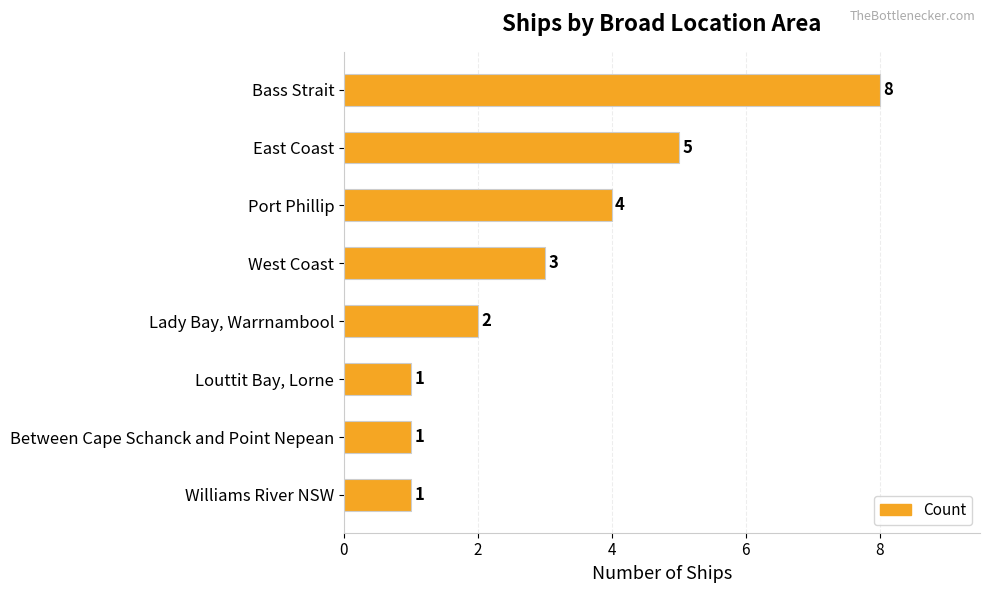

The value at Port Phillip is 2. True or false?

False